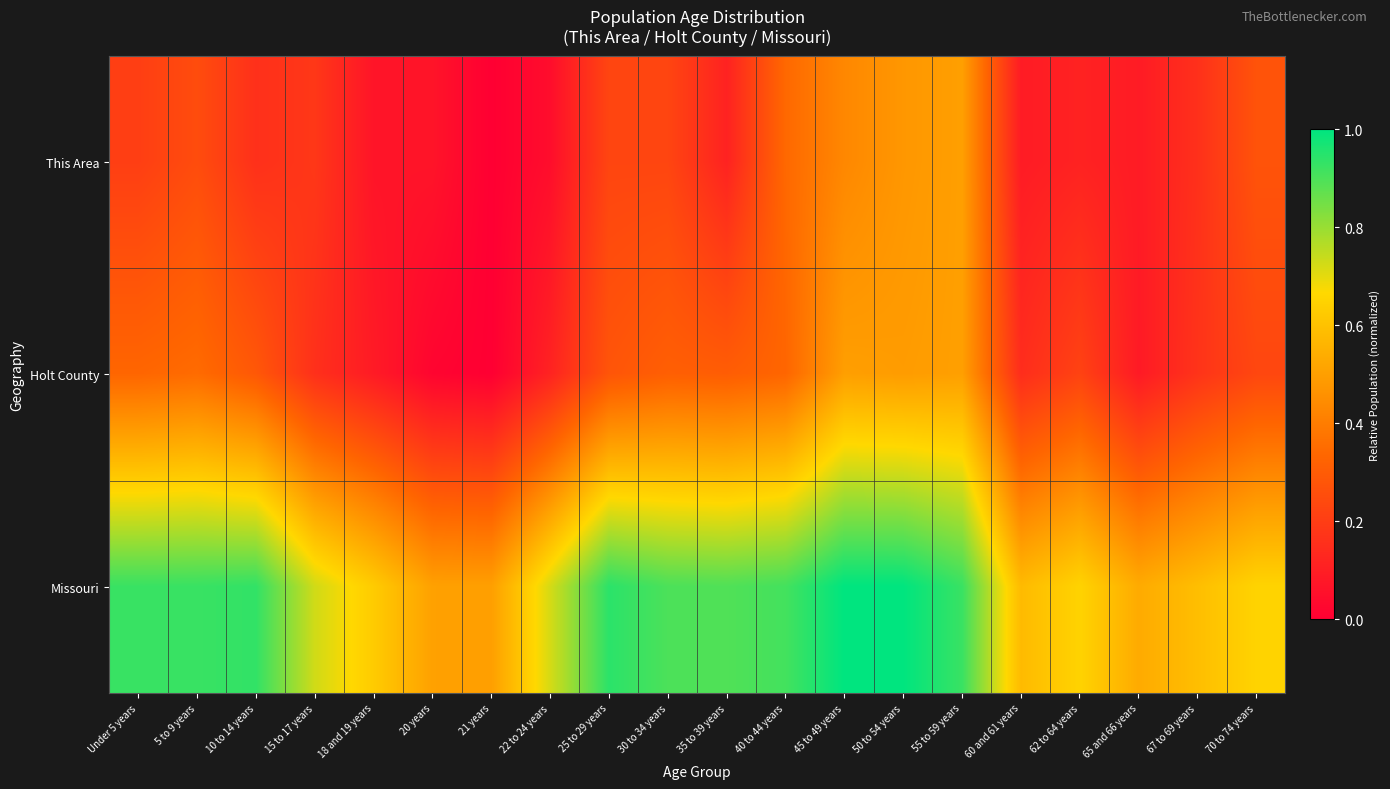

Reading left to right, extract all data points from this chart.

This Area: Under 5 years=0.2	5 to 9 years=0.2	10 to 14 years=0.2	15 to 17 years=0.2	18 and 19 years=0.1	20 years=0.1	21 years=0.0	22 to 24 years=0.0	25 to 29 years=0.2	30 to 34 years=0.2	35 to 39 years=0.1	40 to 44 years=0.3	45 to 49 years=0.4	50 to 54 years=0.5	55 to 59 years=0.5	60 and 61 years=0.1	62 to 64 years=0.1	65 and 66 years=0.1	67 to 69 years=0.2	70 to 74 years=0.3
Holt County: Under 5 years=0.3	5 to 9 years=0.3	10 to 14 years=0.3	15 to 17 years=0.2	18 and 19 years=0.1	20 years=0.0	21 years=0.0	22 to 24 years=0.1	25 to 29 years=0.3	30 to 34 years=0.3	35 to 39 years=0.3	40 to 44 years=0.3	45 to 49 years=0.5	50 to 54 years=0.5	55 to 59 years=0.5	60 and 61 years=0.1	62 to 64 years=0.2	65 and 66 years=0.1	67 to 69 years=0.2	70 to 74 years=0.2
Missouri: Under 5 years=0.9	5 to 9 years=0.9	10 to 14 years=0.9	15 to 17 years=0.7	18 and 19 years=0.6	20 years=0.5	21 years=0.5	22 to 24 years=0.7	25 to 29 years=0.9	30 to 34 years=0.9	35 to 39 years=0.9	40 to 44 years=0.9	45 to 49 years=1.0	50 to 54 years=1.0	55 to 59 years=0.9	60 and 61 years=0.6	62 to 64 years=0.7	65 and 66 years=0.5	67 to 69 years=0.6	70 to 74 years=0.7